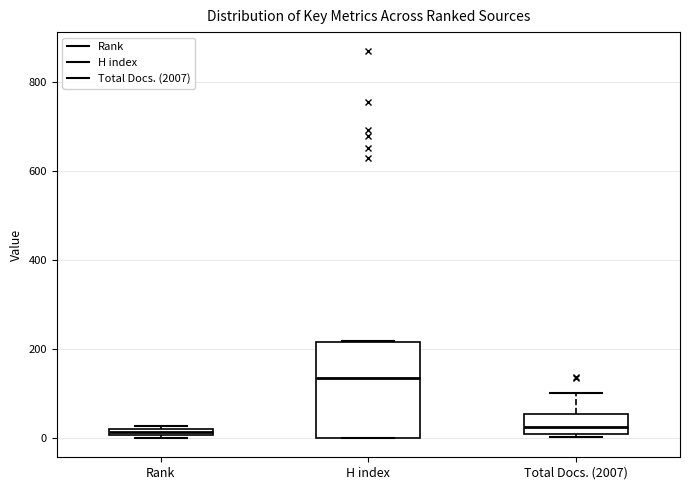

Comparing the boxes themselves (not the whiskers), which one is the tallest?

H index